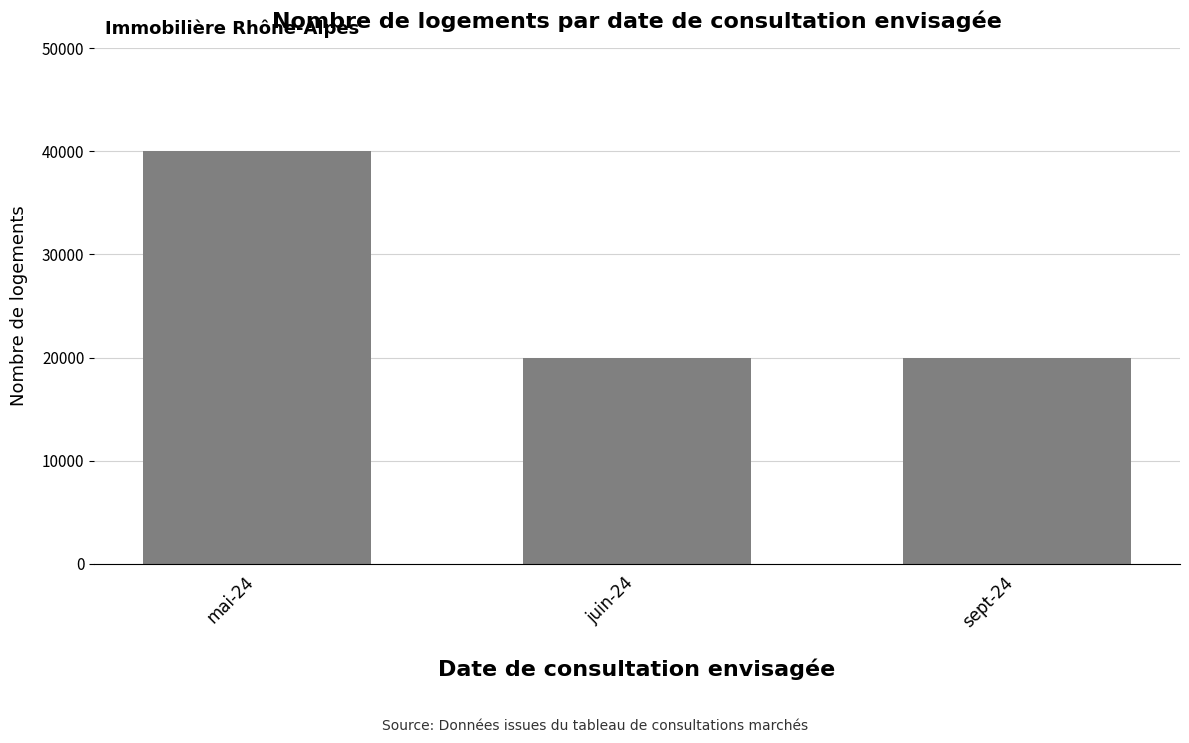

What is the approximate value at sept-24, to the nearest 100?

20000